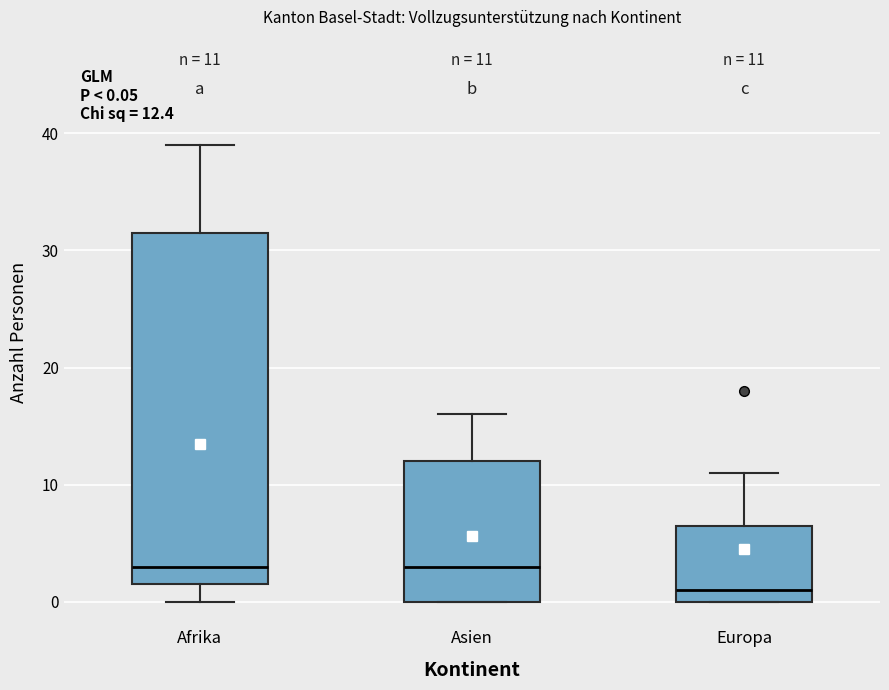

Which box is the tallest, from its lower edge to its upper edge?

Afrika